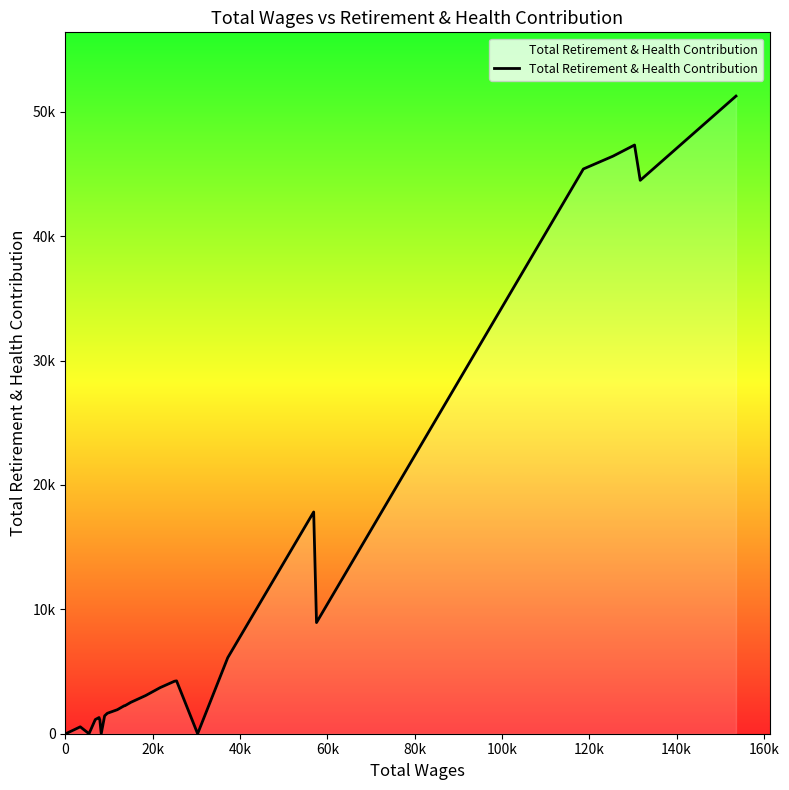

How many categories are shown in the chart?

27